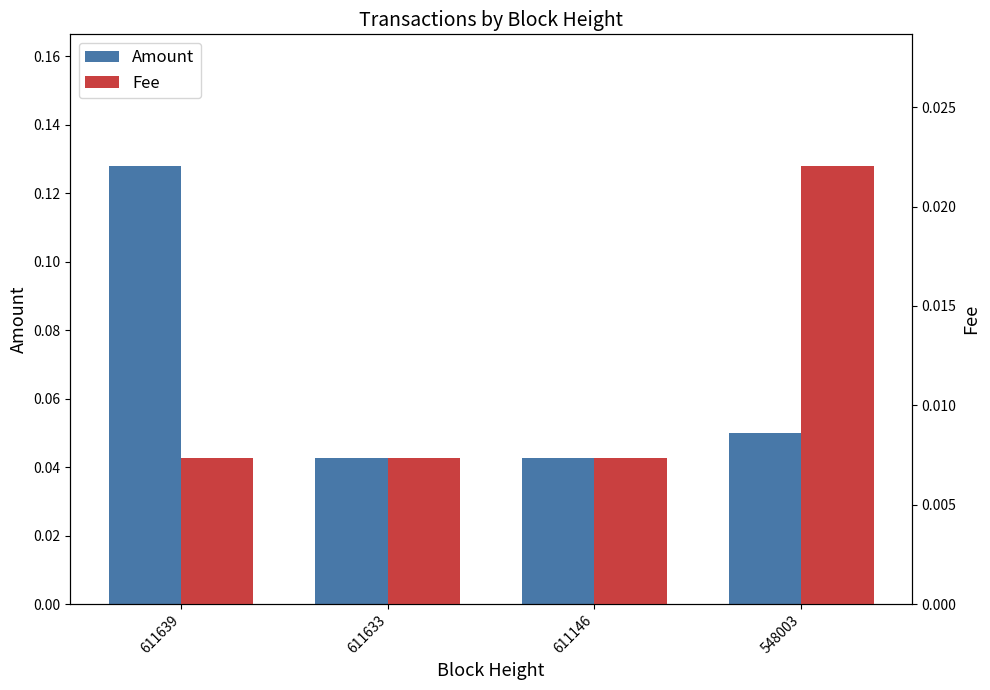

At how many categories does at least one series exceed 0?

4